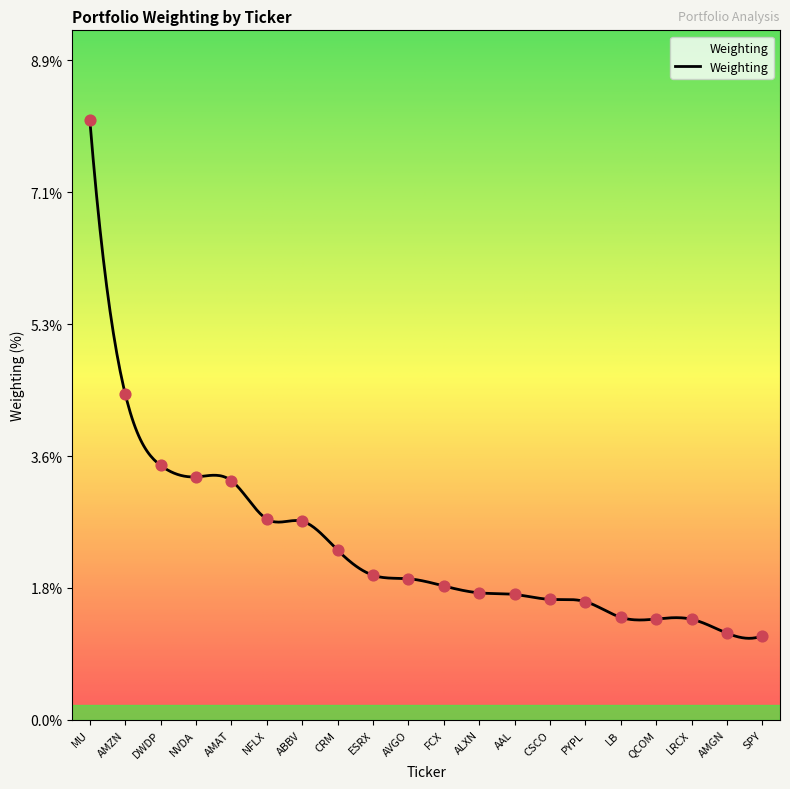

What is the minimum value shown in the chart?

1.1